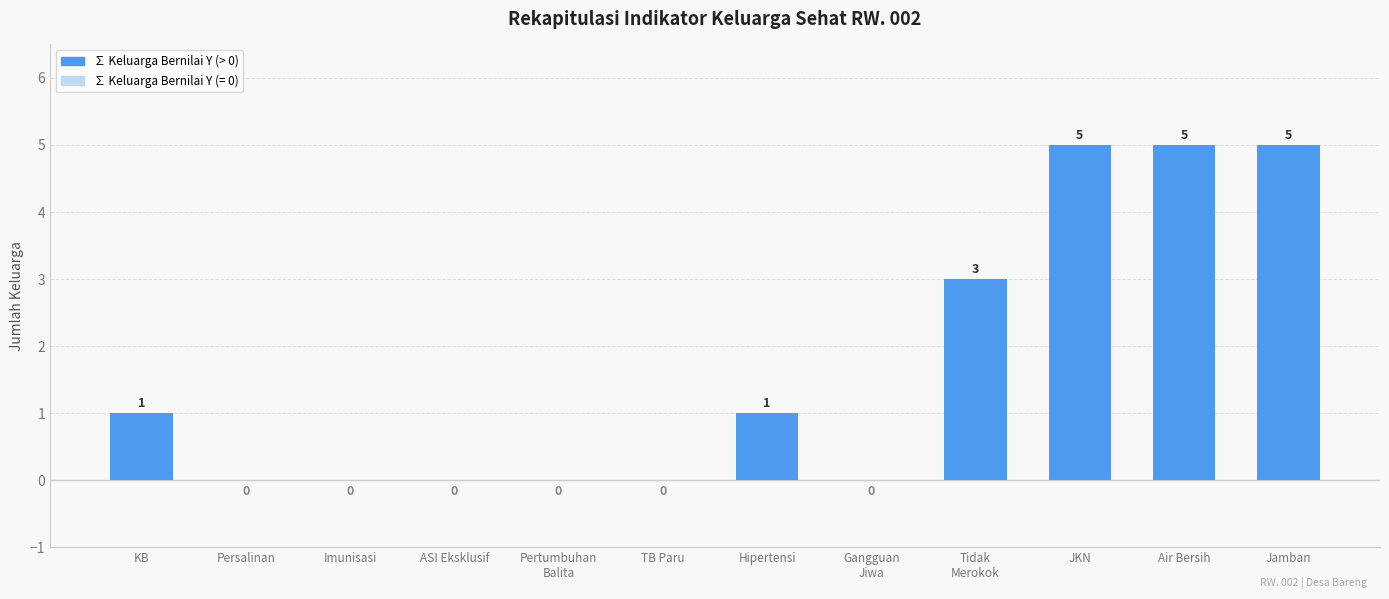

What is the change in value from Tidak
Merokok to Air Bersih?

+2